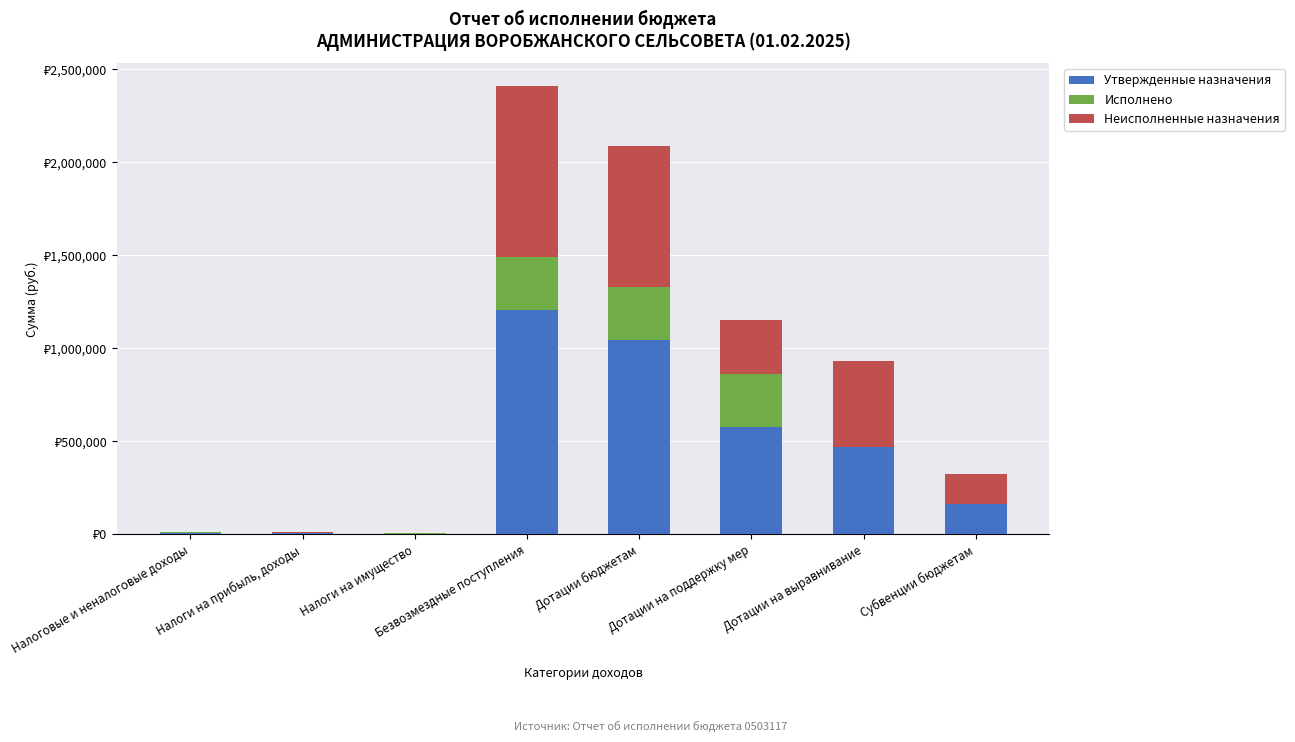

What are all the series names shown in the legend?

Утвержденные назначения, Исполнено, Неисполненные назначения